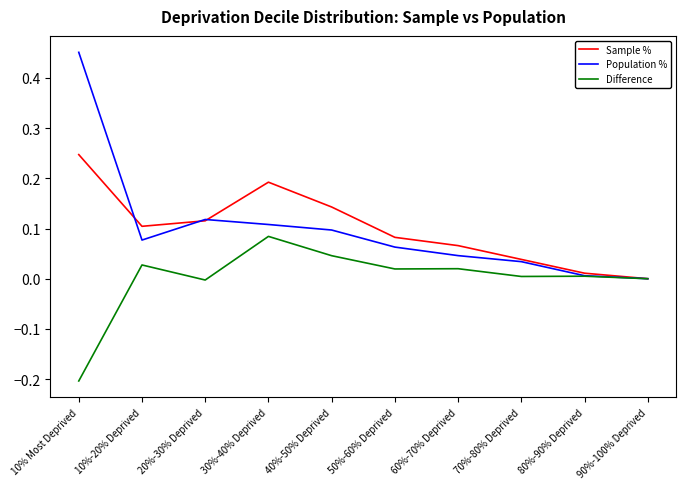

At which label does Population % reach its minimum?

90%-100% Deprived